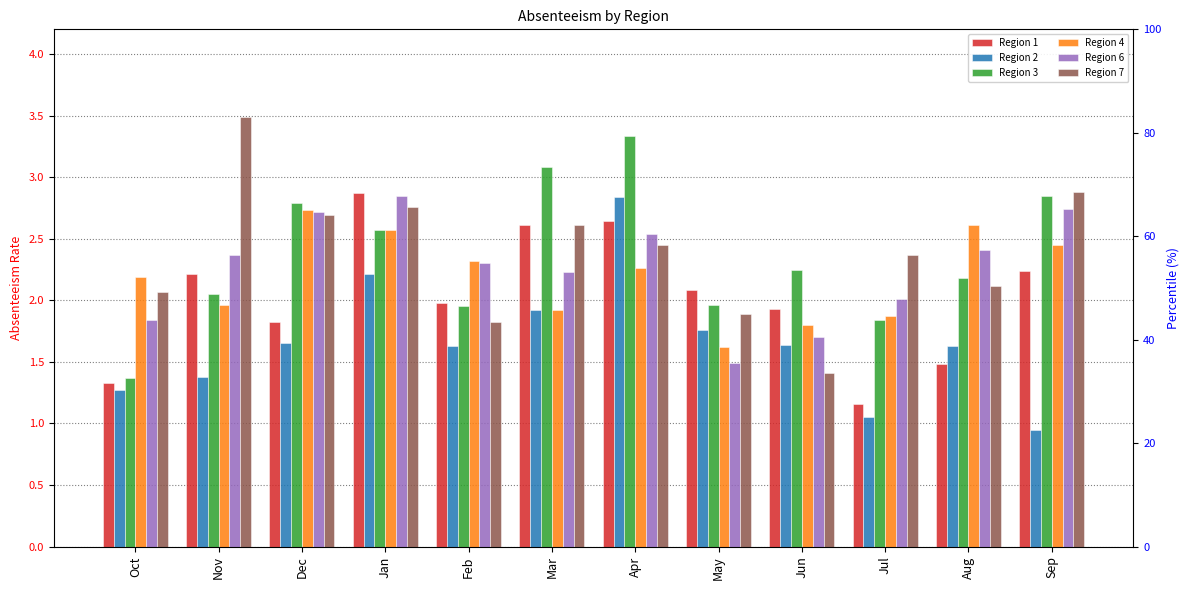

How many groups of bars are there?

12